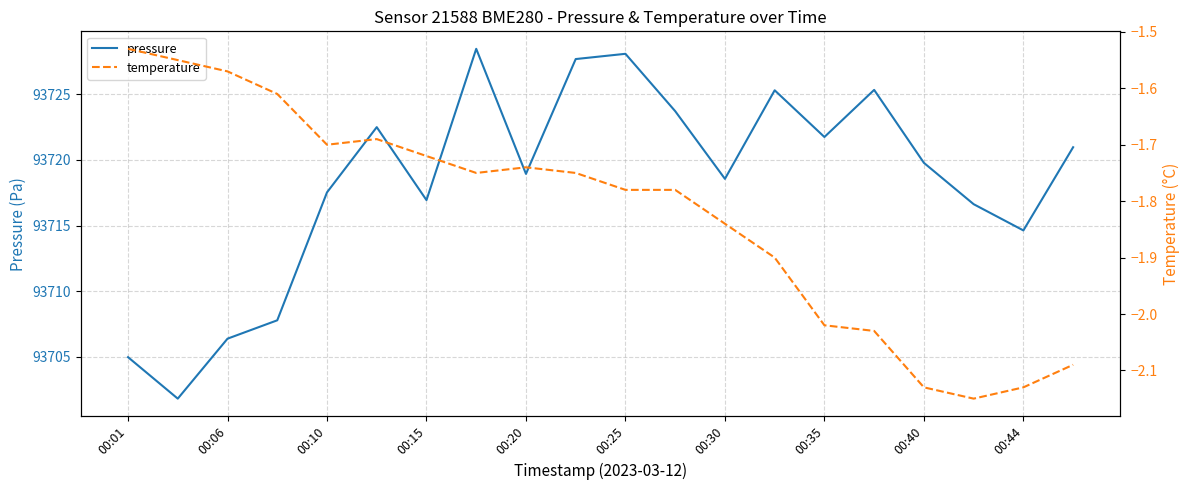

Where is pressure nearest to the value 93715?

00:44